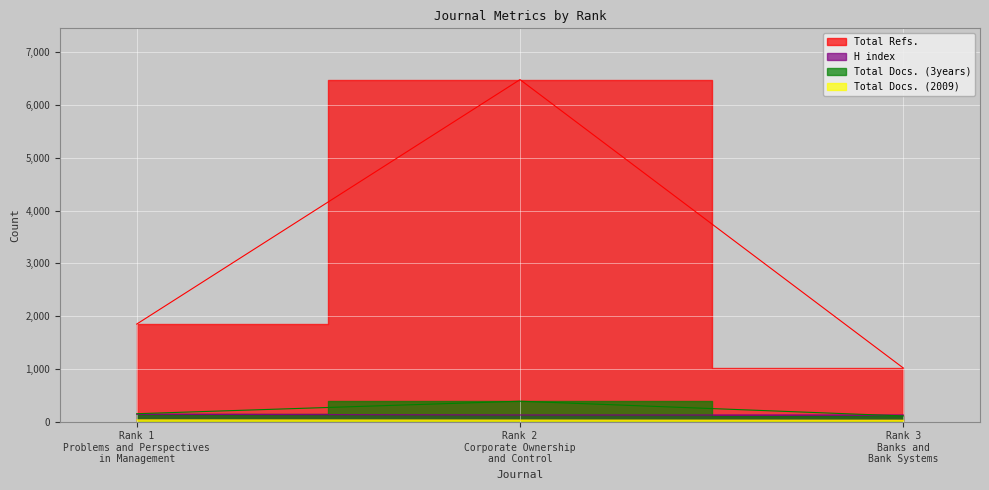

Which category has the lowest value across all series?

Rank 3
Banks and
Bank Systems